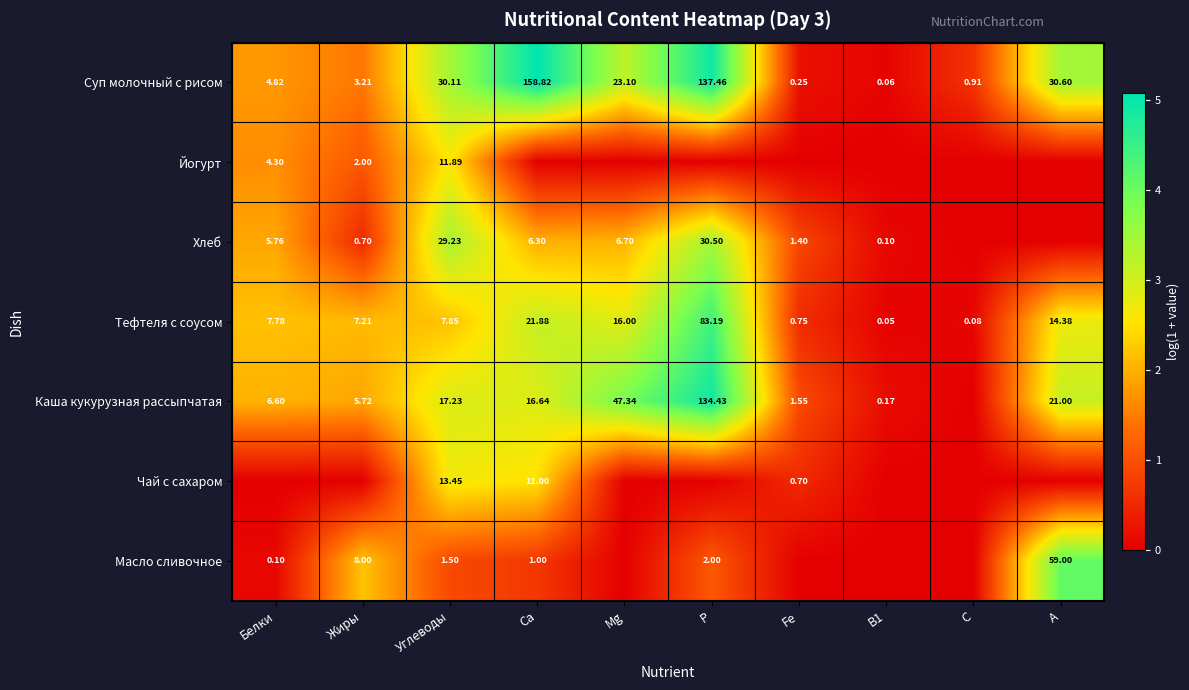

Is the value of Чай с сахаром at Углеводы greater than the value of Хлеб at Жиры?

Yes